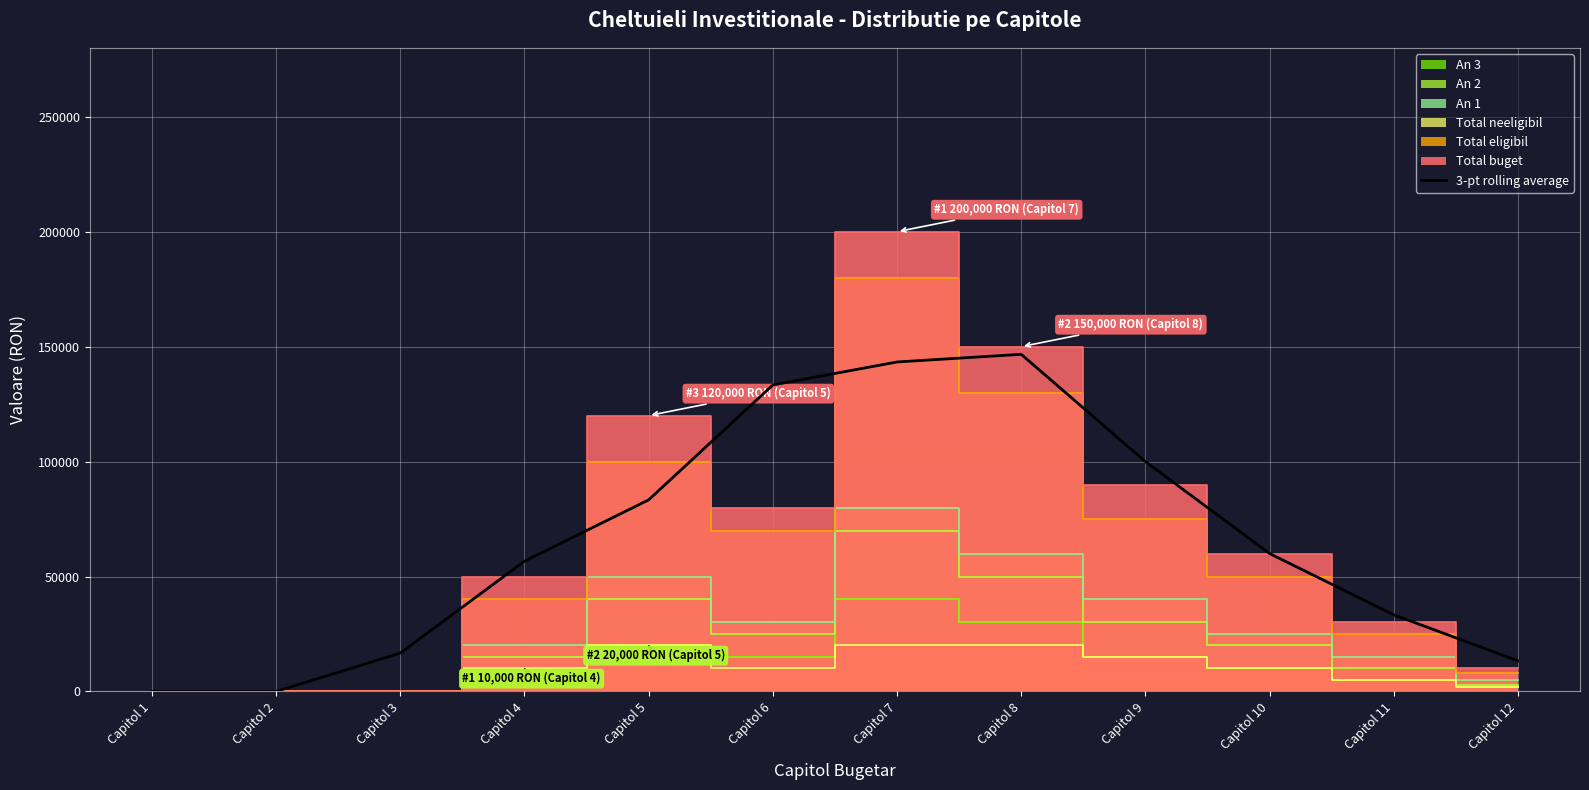

True or false: the data shows 146666.7 at Capitol 8.

True